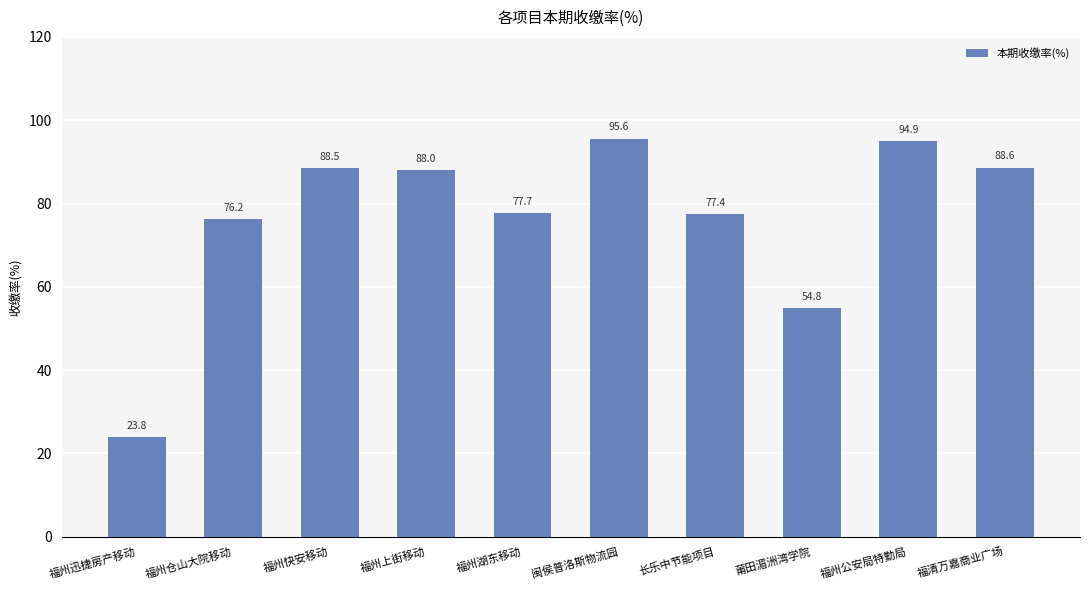

The chart shows a value of 55.3 at 福州上街移动. True or false?

False